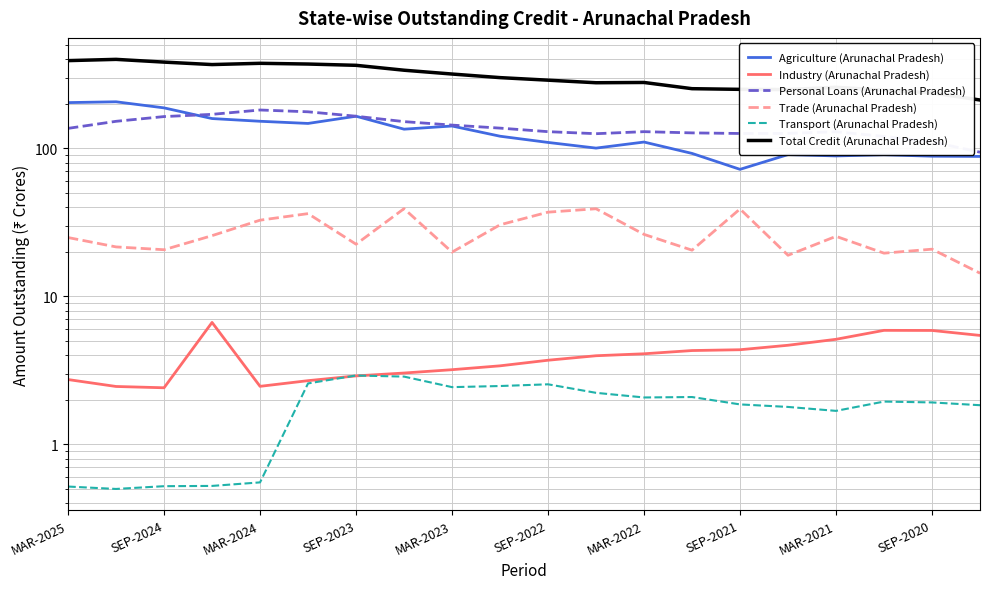

Is this an area chart (filled region under the line)?

No